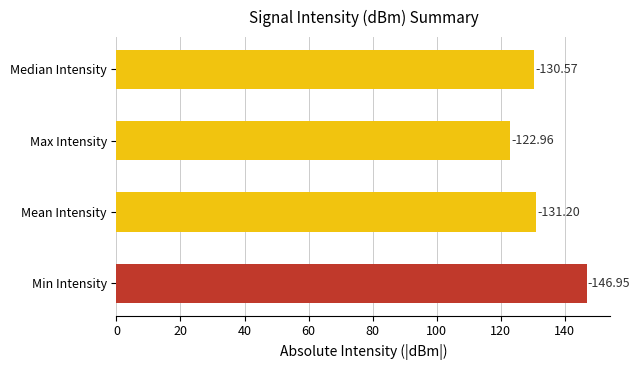

Are the bars horizontal?

Yes